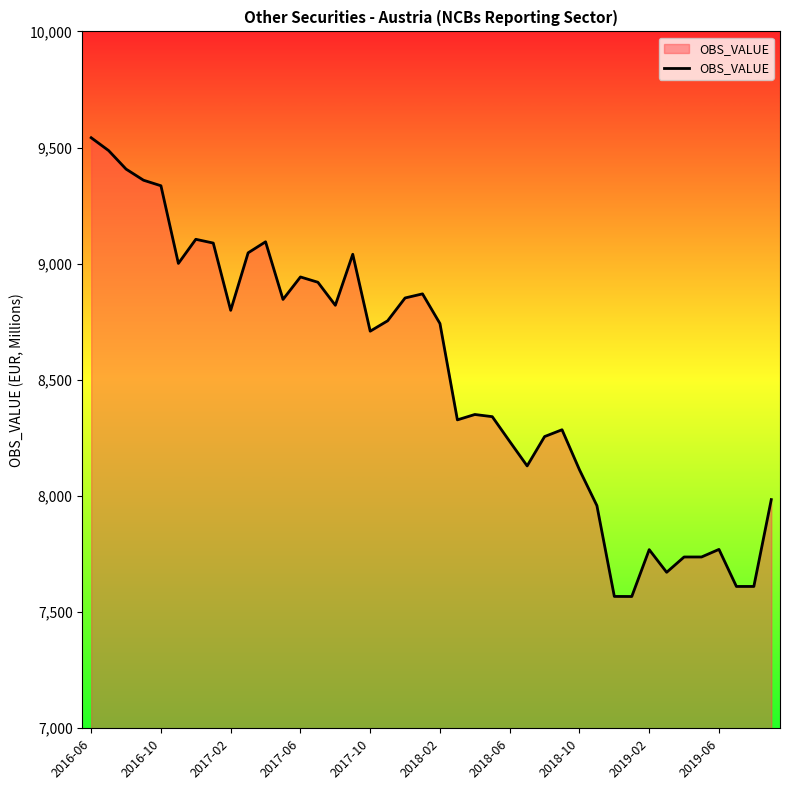

What is the greatest value displayed?

9542.2